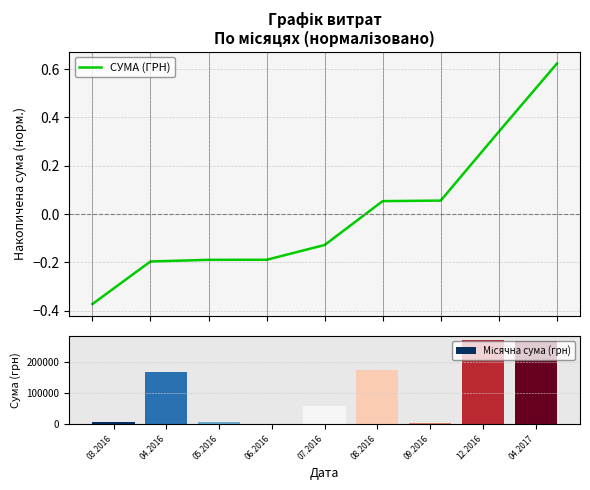

Where does the СУМА (ГРН) series first go above 0?

08.2016